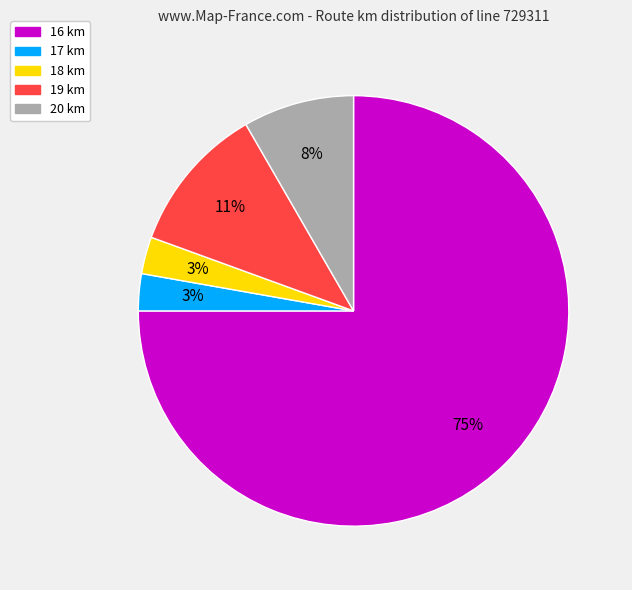

Is there a majority slice in this chart?

Yes